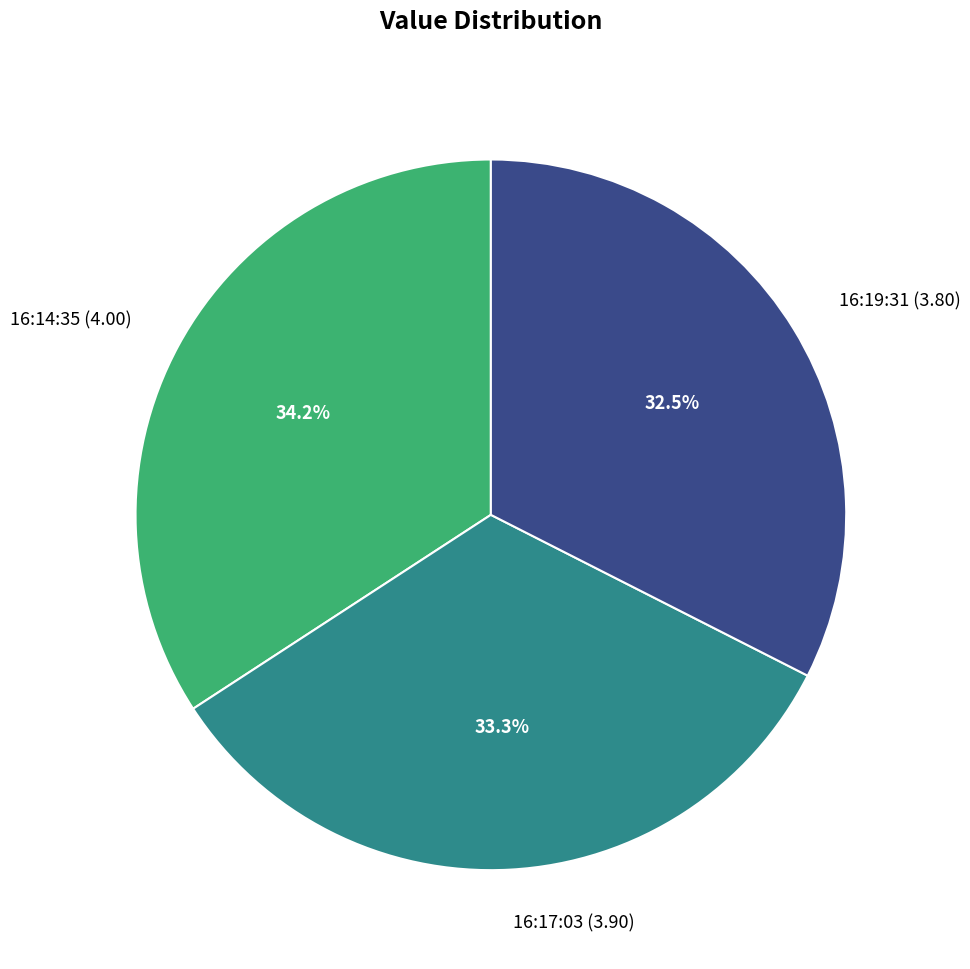

How many slices are in this pie chart?

3